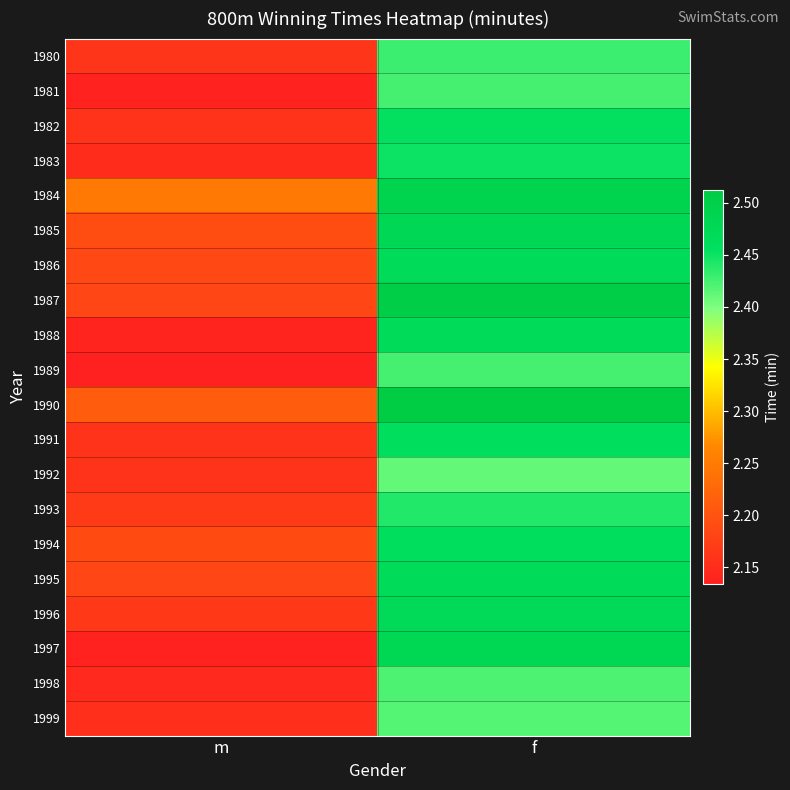

Reading left to right, list all the values displayed in this chart.

1980: m=2.2	f=2.4
1981: m=2.1	f=2.4
1982: m=2.2	f=2.5
1983: m=2.1	f=2.5
1984: m=2.2	f=2.5
1985: m=2.2	f=2.5
1986: m=2.2	f=2.5
1987: m=2.2	f=2.5
1988: m=2.1	f=2.5
1989: m=2.1	f=2.4
1990: m=2.2	f=2.5
1991: m=2.2	f=2.5
1992: m=2.2	f=2.4
1993: m=2.2	f=2.4
1994: m=2.2	f=2.5
1995: m=2.2	f=2.5
1996: m=2.2	f=2.5
1997: m=2.1	f=2.5
1998: m=2.1	f=2.4
1999: m=2.2	f=2.4